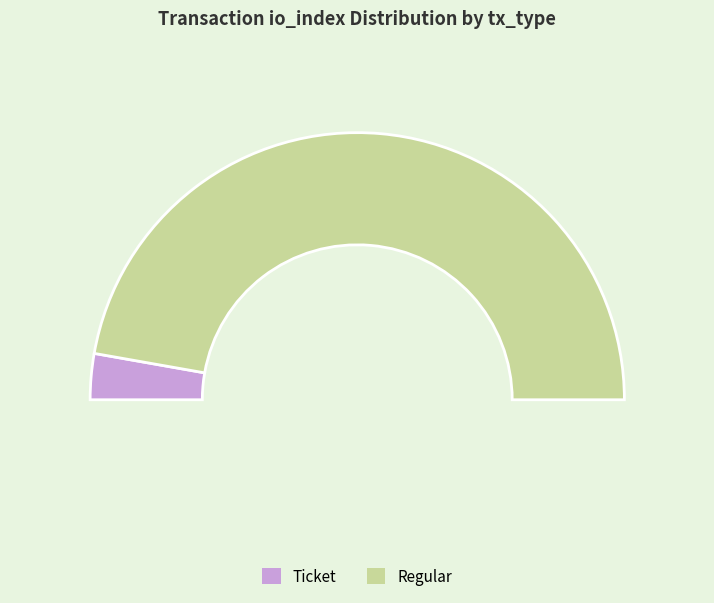

Which has a higher value, Regular (io_index=17) or Ticket (io_index=0)?

Regular (io_index=17)